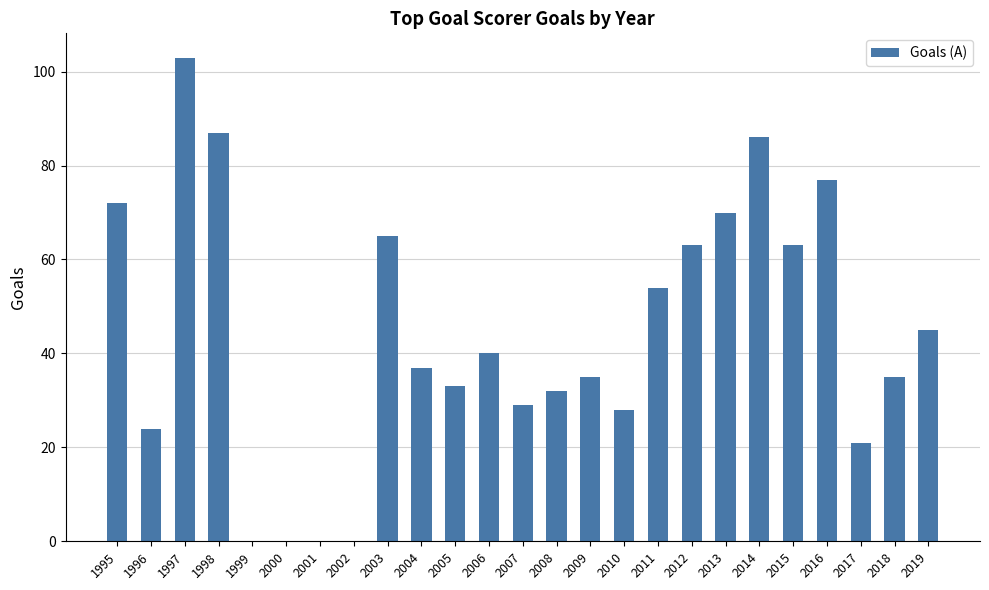

Reading right to left, transcribe all the data shown in this chart.

45	35	21	77	63	86	70	63	54	28	35	32	29	40	33	37	65	0	0	0	0	87	103	24	72